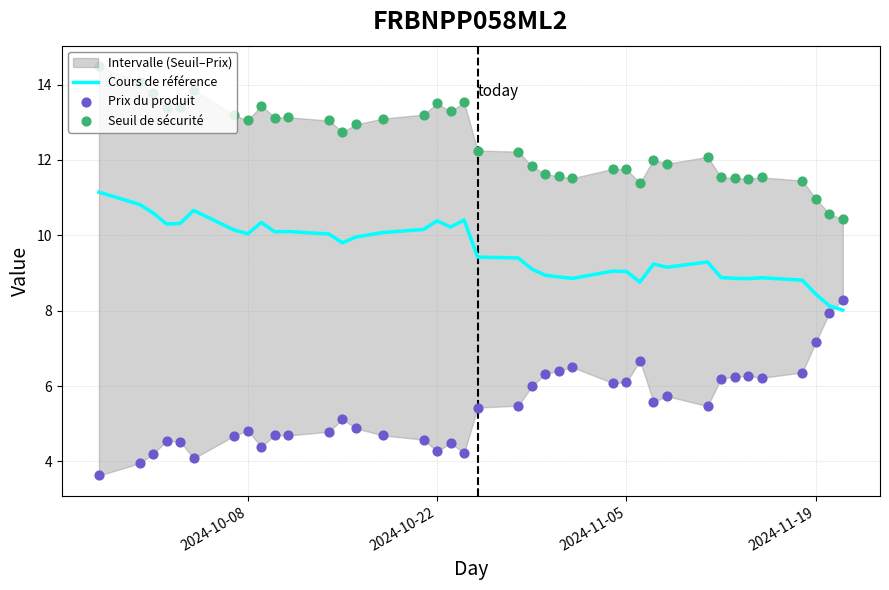

What is the minimum value for Cours de référence?

8.0